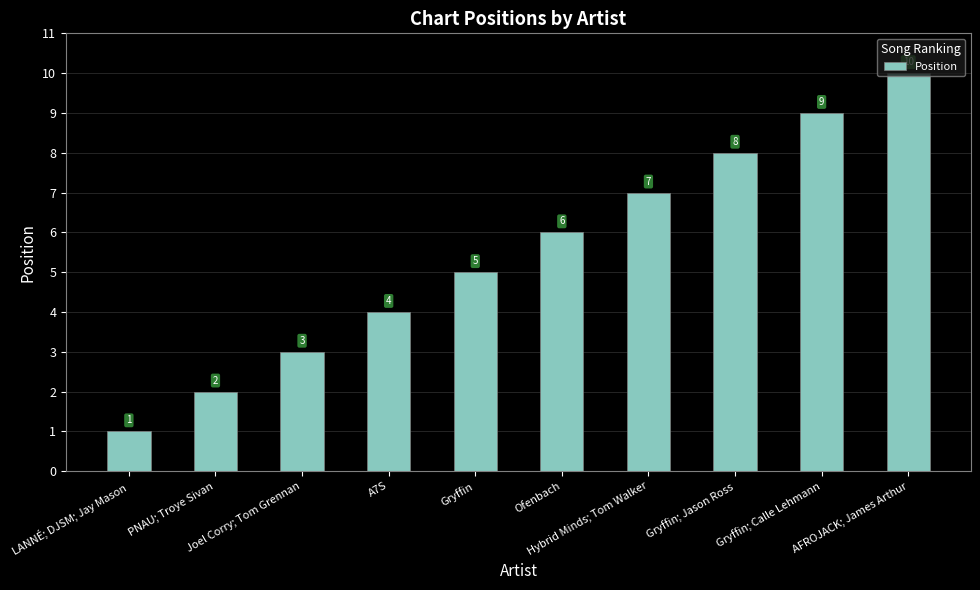

What is the value of the 7th bar from the left?

7